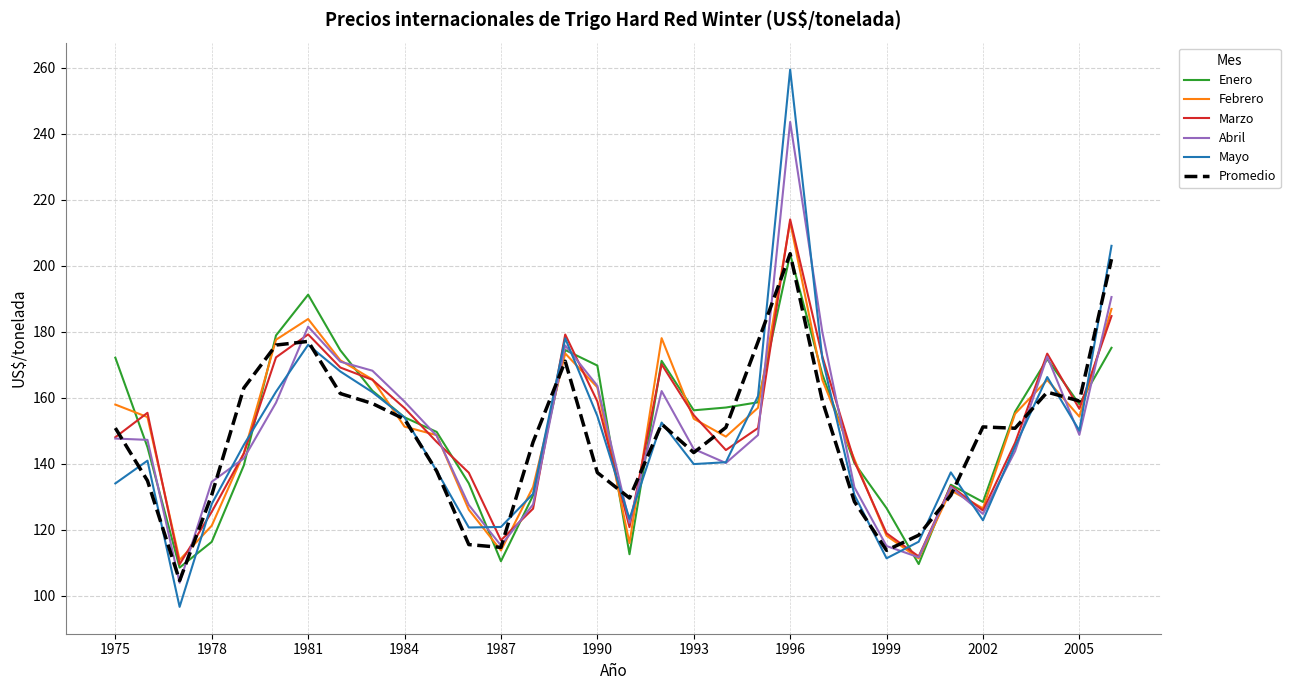

What is the greatest value displayed?

259.5